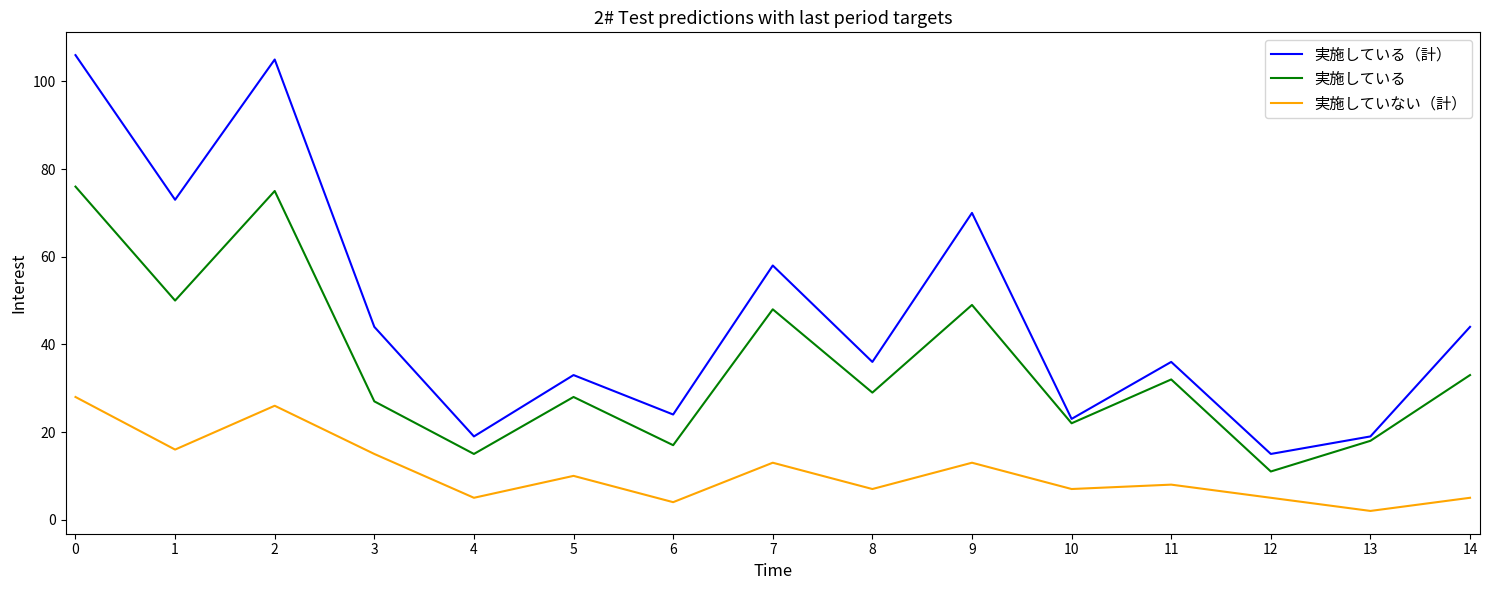

The 実施している（計） series shows 19 at 13. True or false?

True